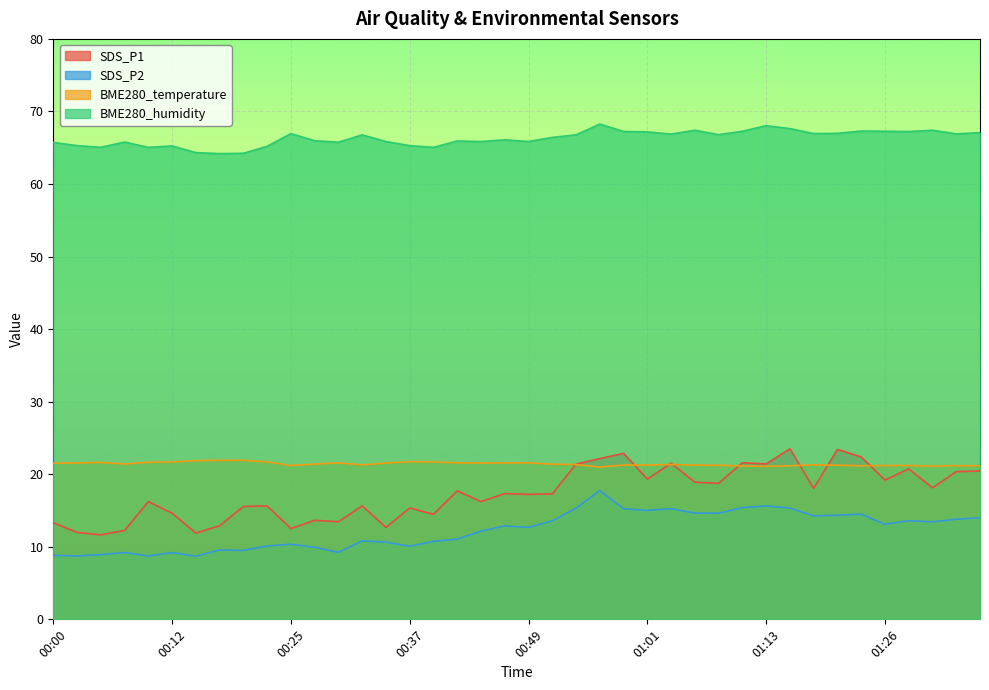

Which has a higher value, 00:42 or 01:06?

01:06